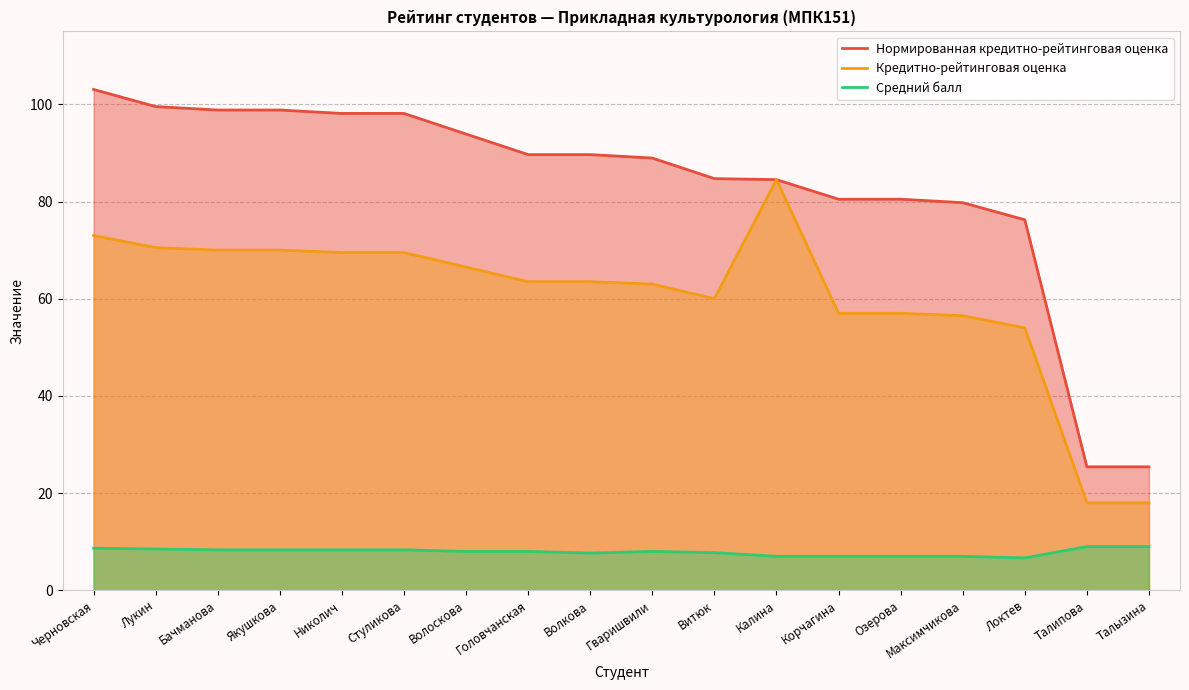

What are all the series names shown in the legend?

Нормированная кредитно-рейтинговая оценка, Кредитно-рейтинговая оценка, Средний балл